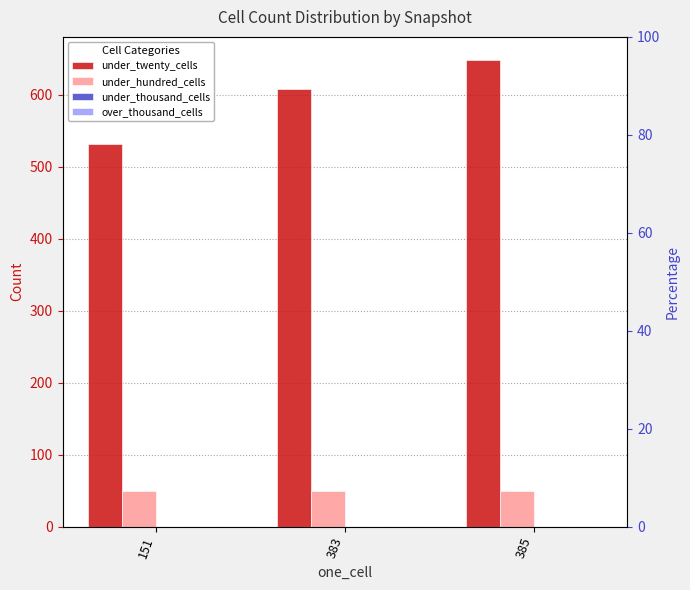

Are the bars grouped side by side (vs. stacked)?

Yes